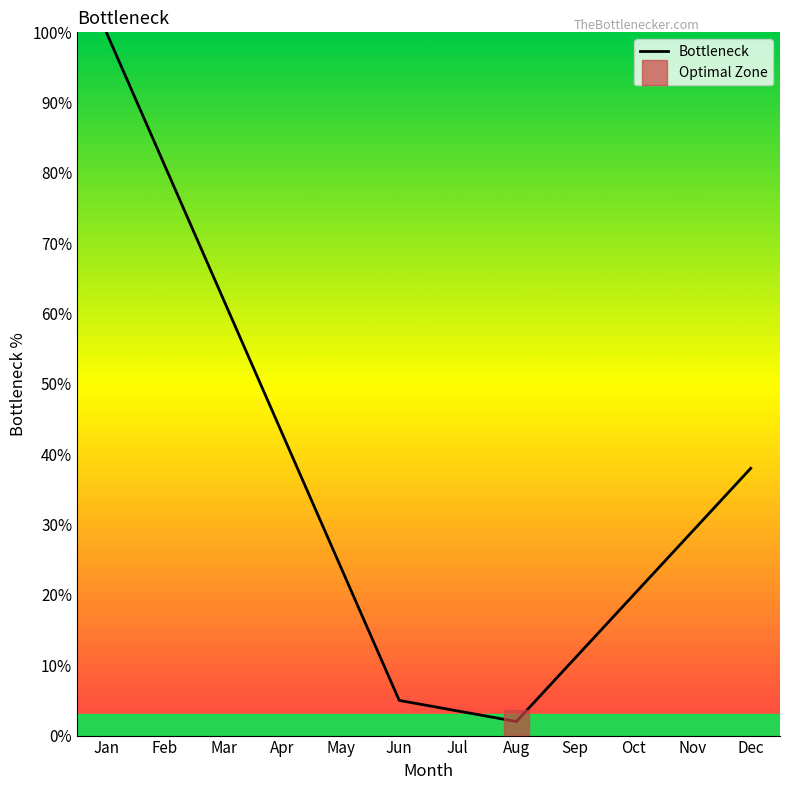

At which category does the chart reach its peak across all series?

Jan